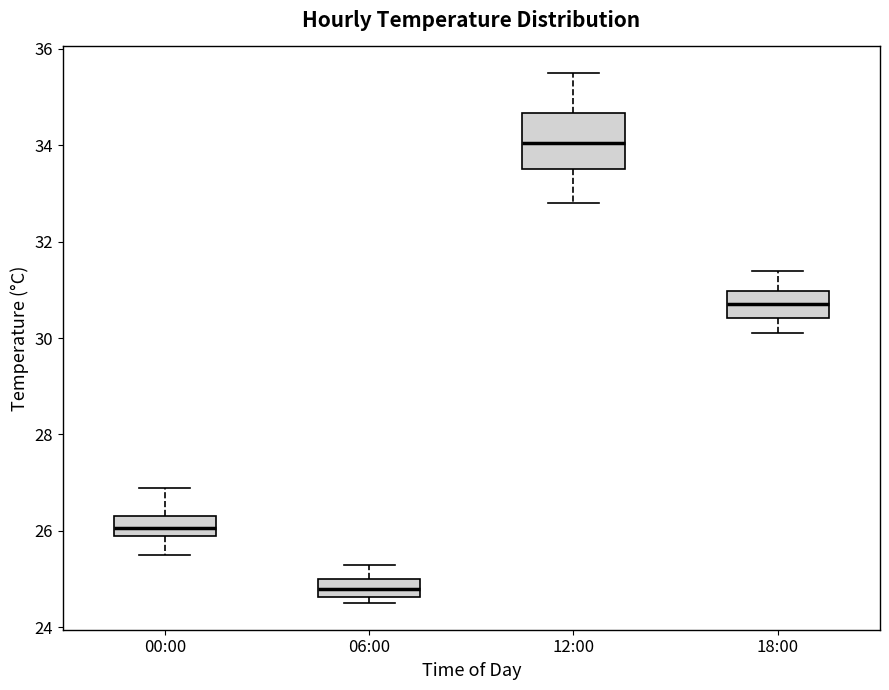

Which box is the tallest, from its lower edge to its upper edge?

12:00